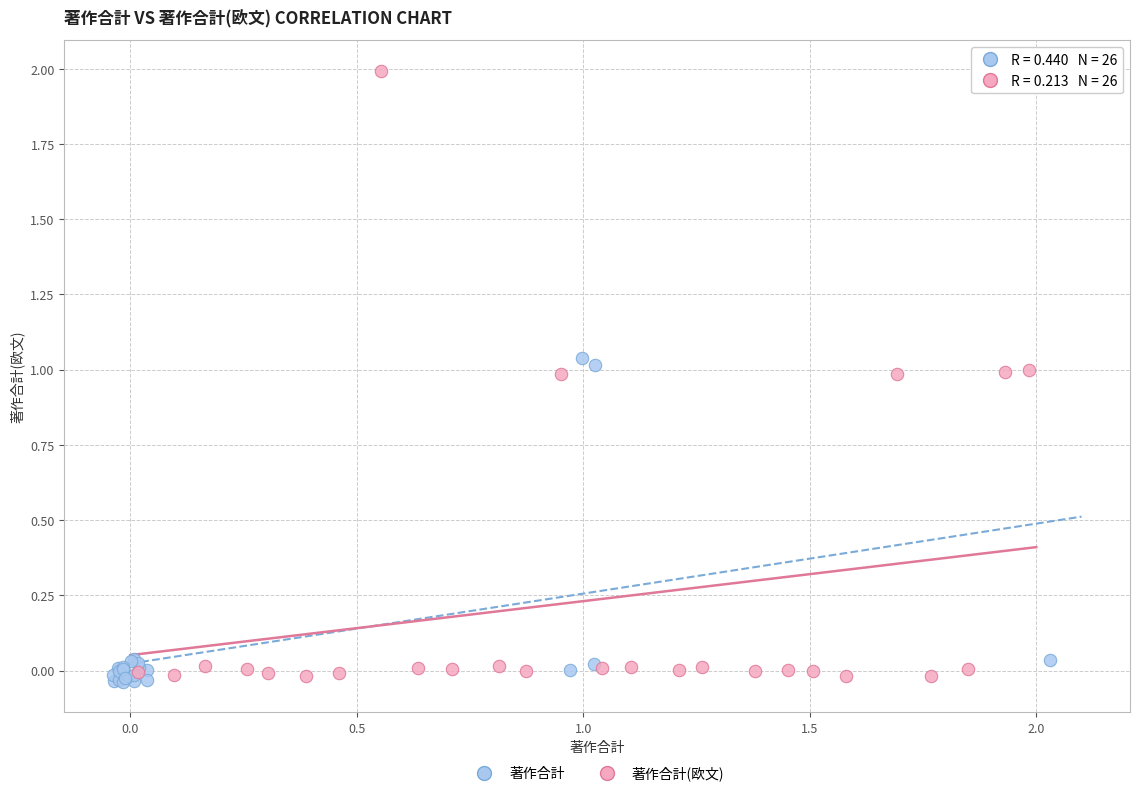

Which series contains the highest Y value?

著作合計(欧文)